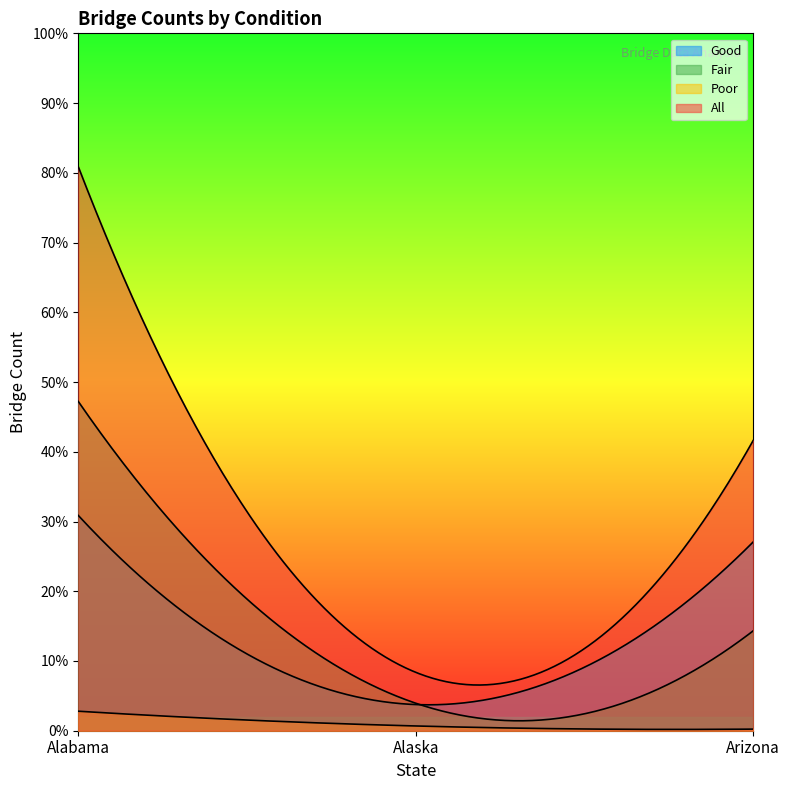

What are all the series names shown in the legend?

Good, Fair, Poor, All